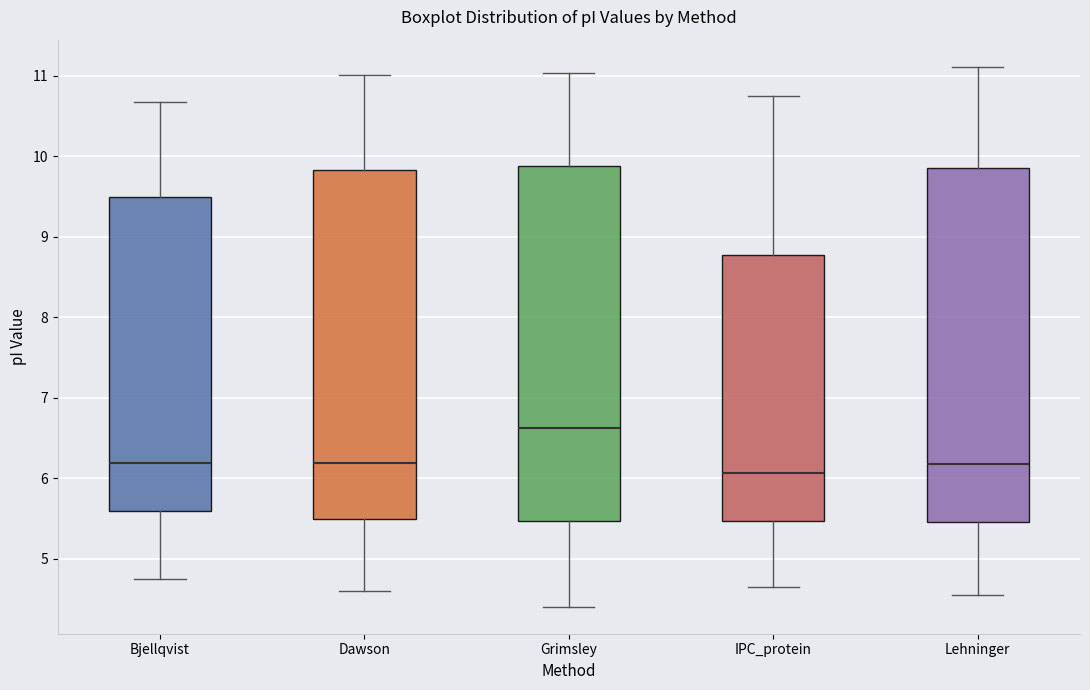

Reading left to right, read every box against the y-axis: the position of its median line, the range the box covers, and the ends of its whiskers. The values are not printed on the chart, so give them approximately, as read against the axis.

Bjellqvist: median 6.2, box 5.6 to 9.5, whiskers 4.7 to 10.7
Dawson: median 6.2, box 5.5 to 9.8, whiskers 4.6 to 11.0
Grimsley: median 6.6, box 5.5 to 9.9, whiskers 4.4 to 11.0
IPC_protein: median 6.1, box 5.5 to 8.8, whiskers 4.6 to 10.7
Lehninger: median 6.2, box 5.5 to 9.9, whiskers 4.5 to 11.1